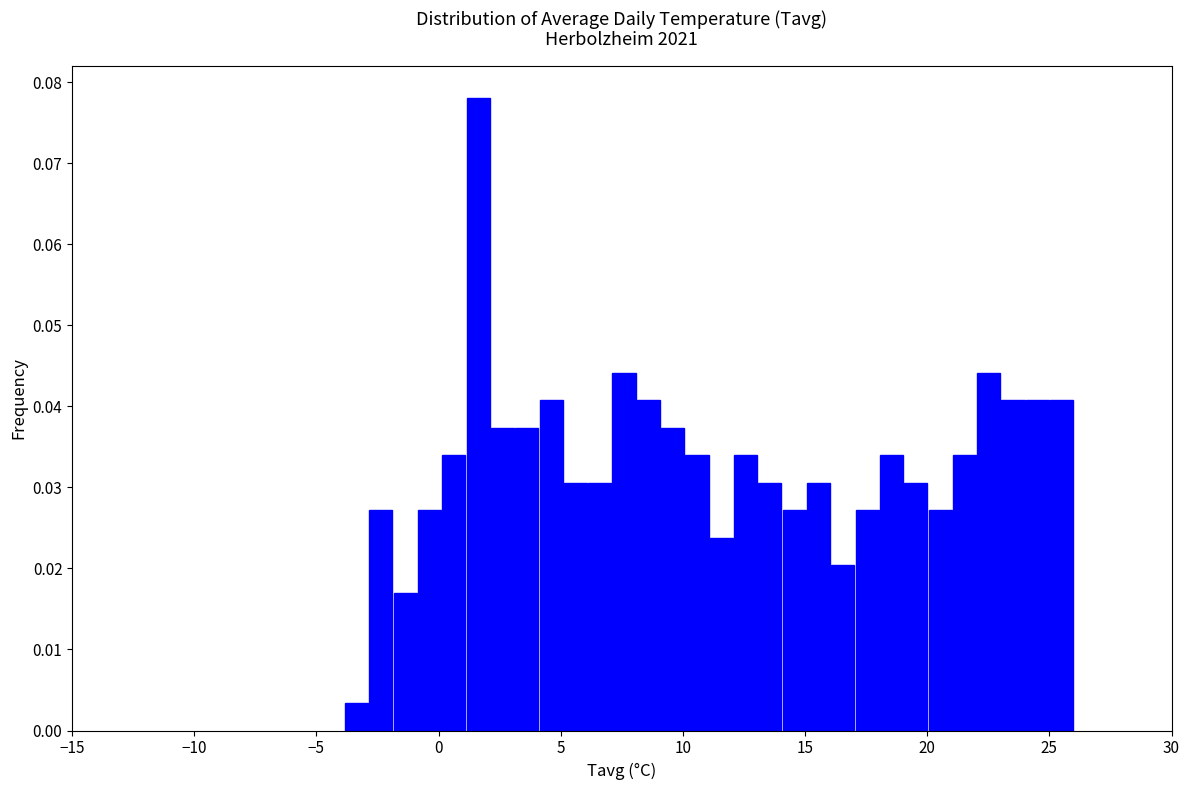

Around what value on the x-axis is the tallest bar? Give the approximate position of its centre, as read against the axis.

1.5